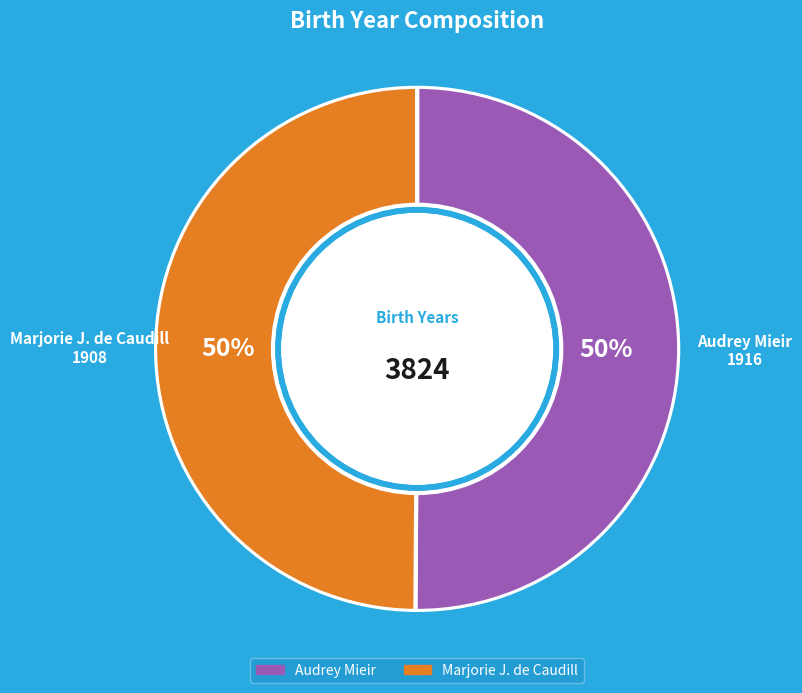

Is it true that Marjorie J. de Caudill is 50% of the pie?

True